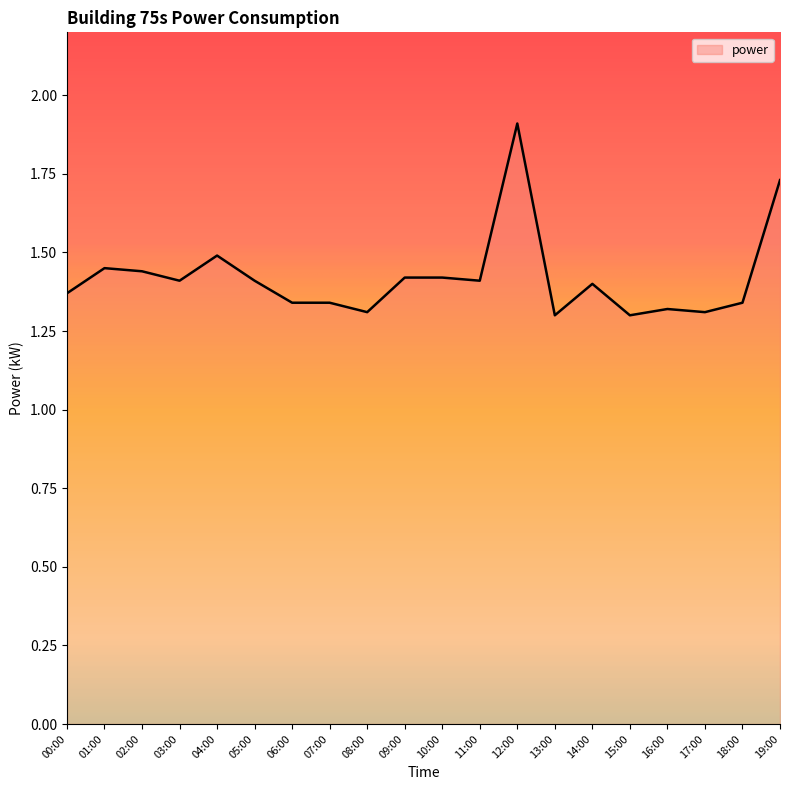

What position from the right is 02:00?

18